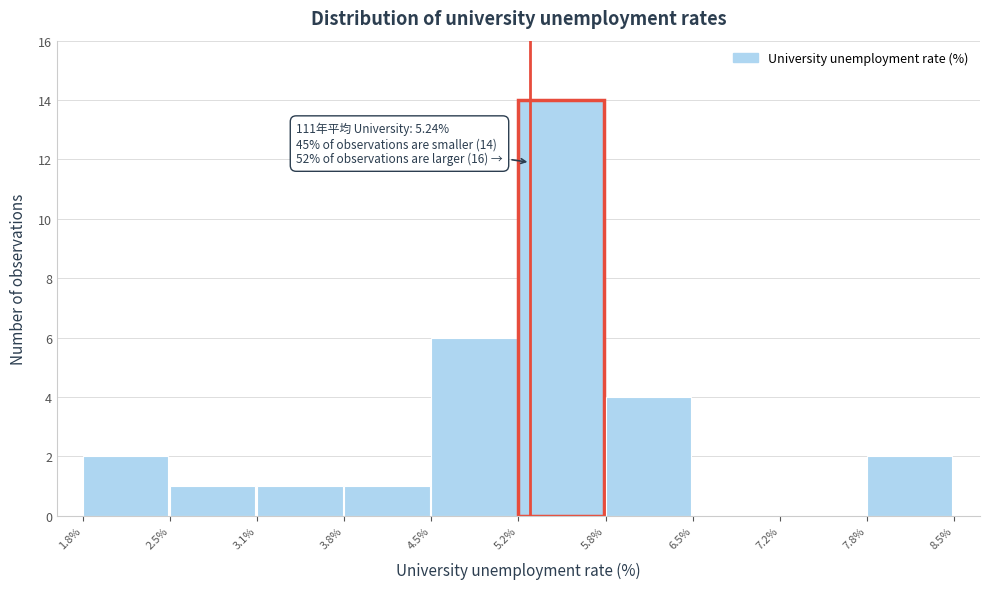

Which range on the x-axis has the tallest bar?

5.2% to 5.8%